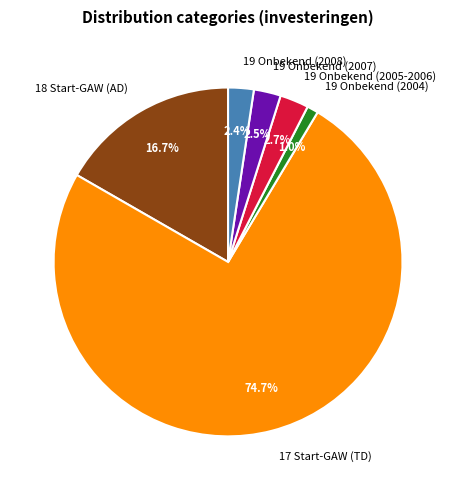

Count the number of slices in the pie.

6